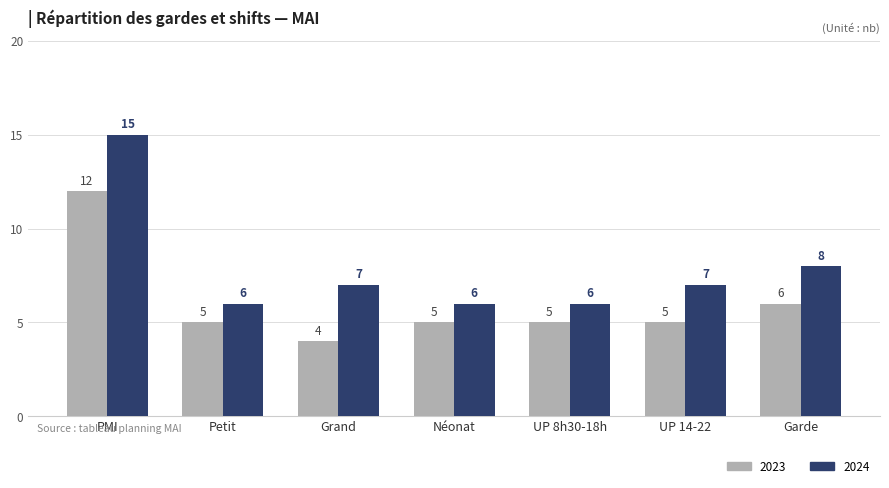

What is the average value of the 2024 series?

8